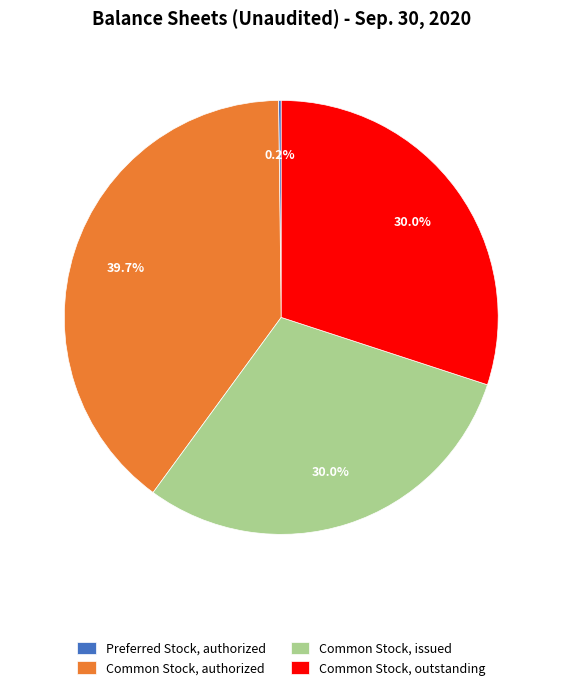

What is the ratio of the value at Common Stock, authorized to the value at Common Stock, outstanding?

1.3